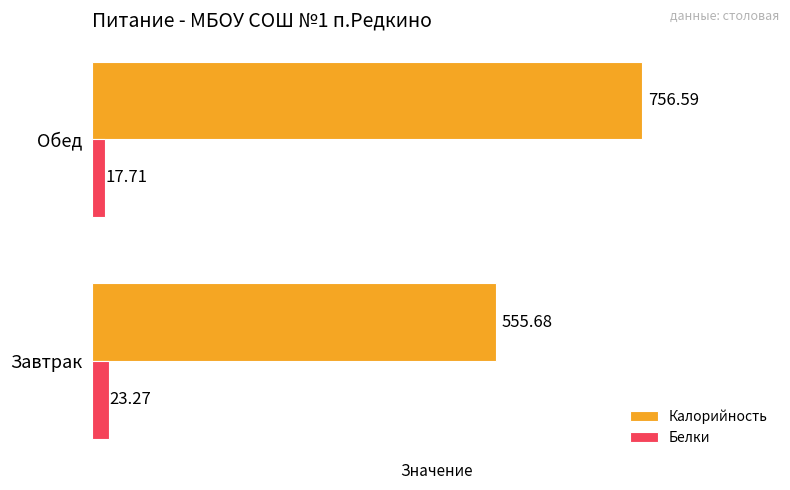

Which category has the highest value across all series?

Обед